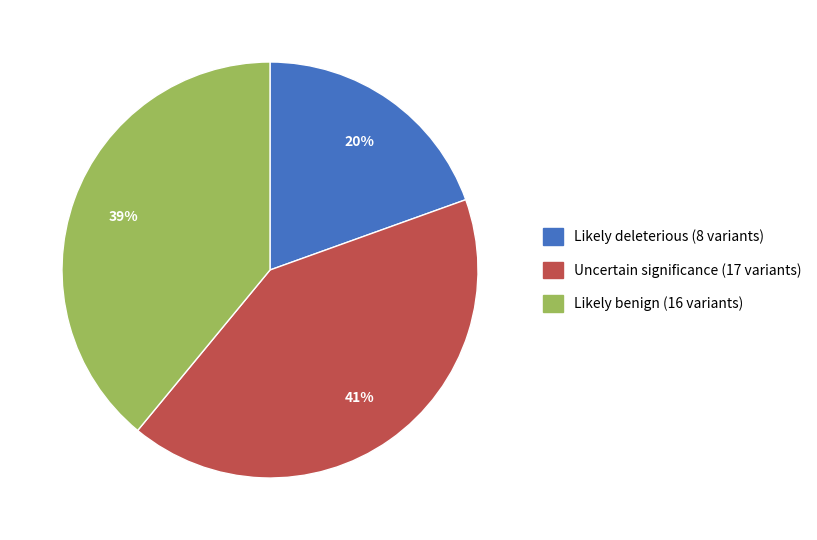

Does any single category account for the majority?

No